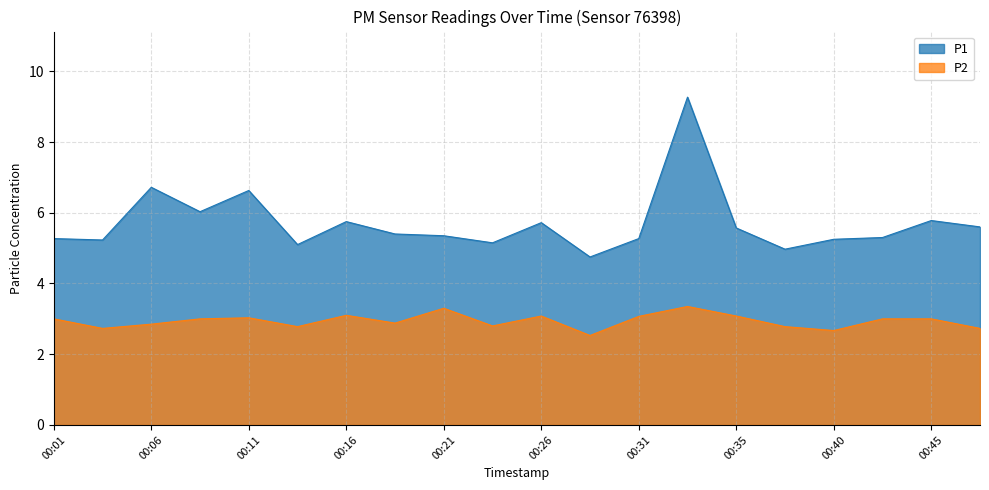

What is the sum of the P1 values at 00:23 and 00:09?

11.2